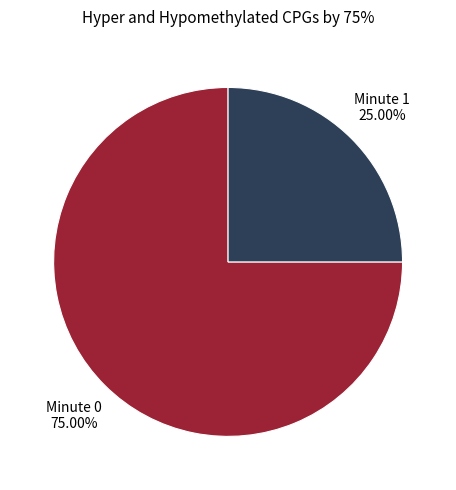

Is there a majority slice in this chart?

Yes